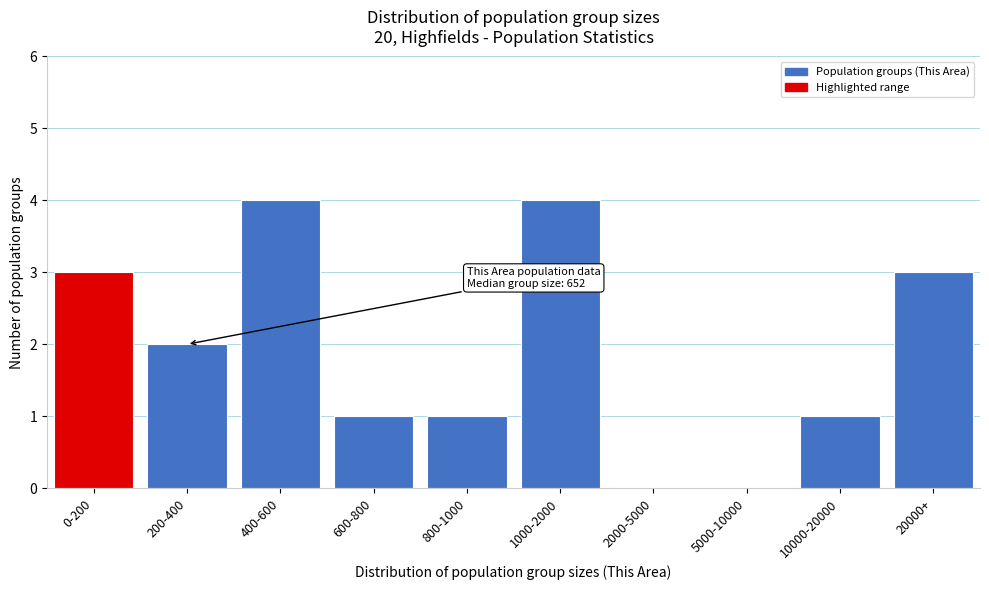

Reading right to left, transcribe all the data shown in this chart.

20000+=3	10000-20000=1	5000-10000=0	2000-5000=0	1000-2000=4	800-1000=1	600-800=1	400-600=4	200-400=2	0-200=3